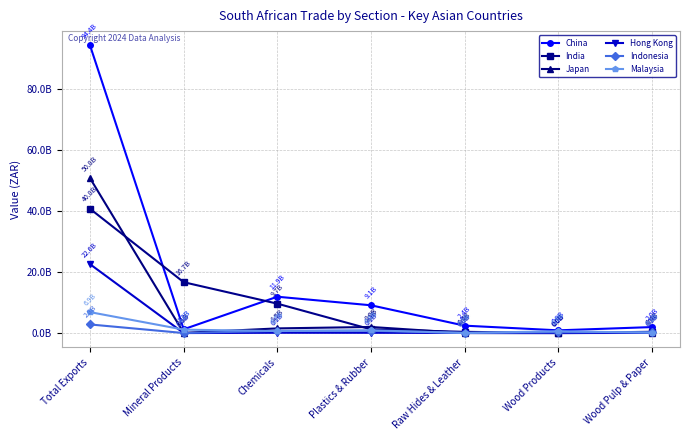

What is the maximum value for India?

40783873347